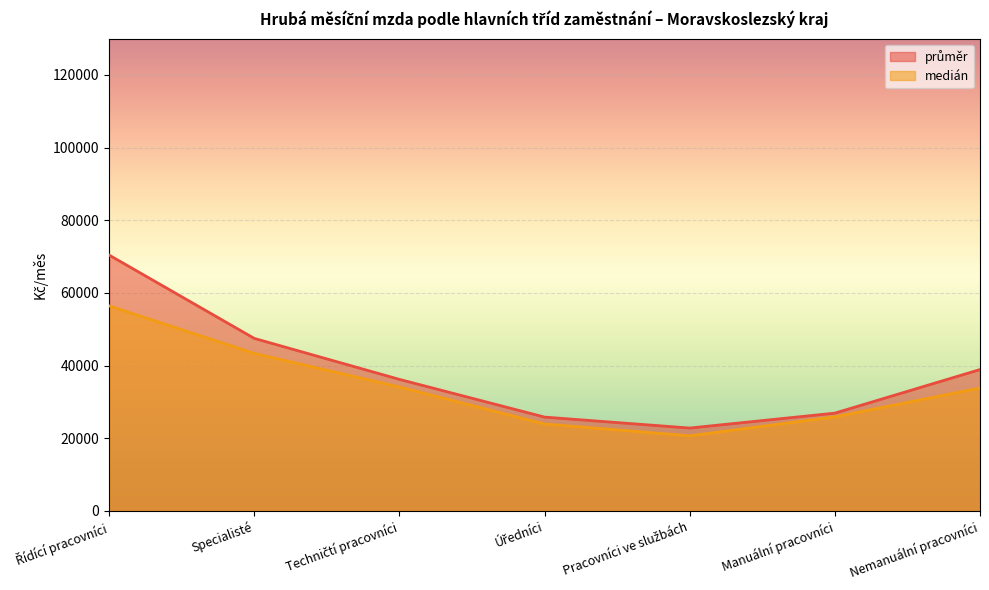

What is the maximum value for průměr?

70417.0